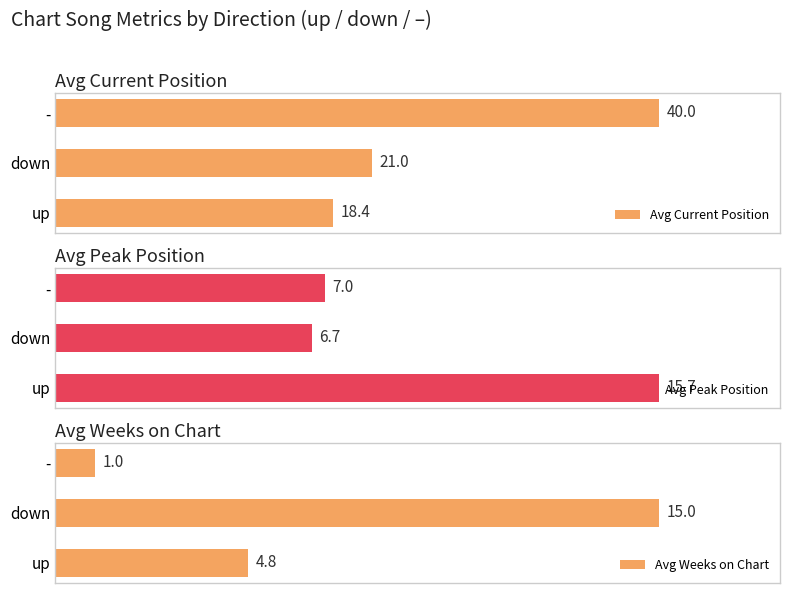

What is the value of the Avg Current Position bar at the 2nd from the left?

21.0